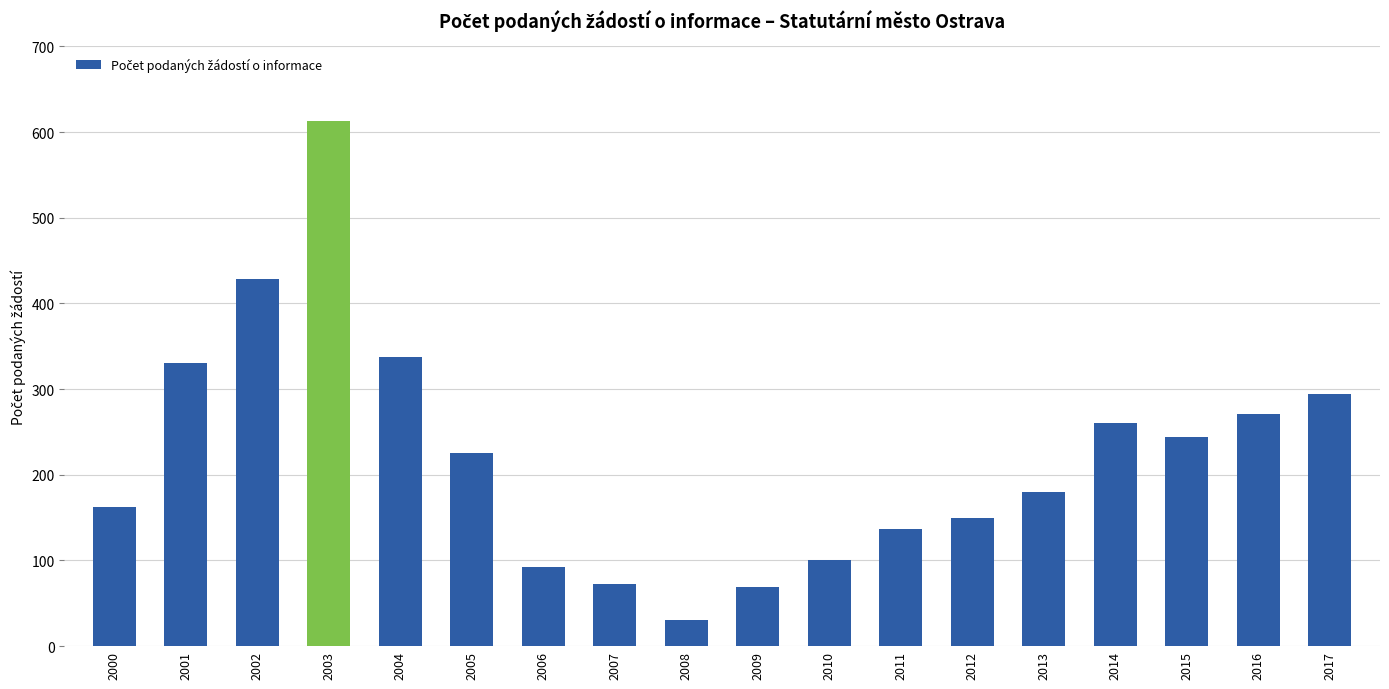

What is the greatest value displayed?

613